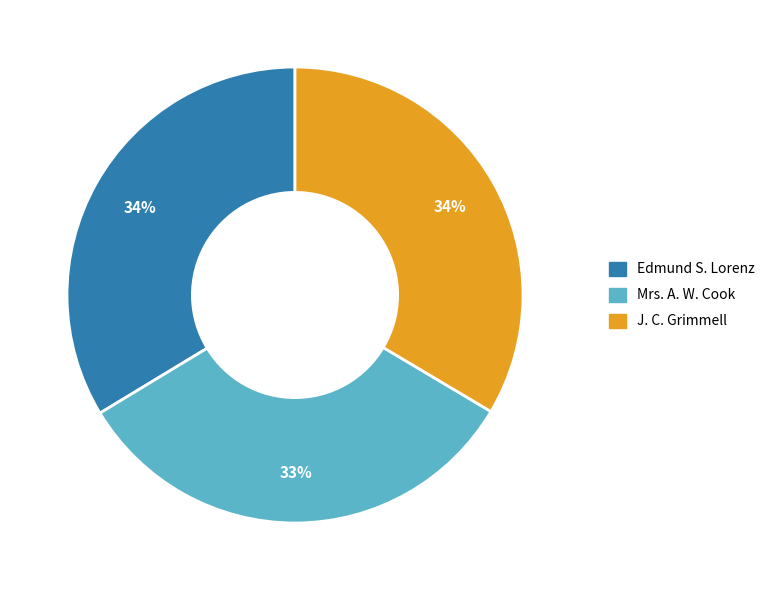

To the nearest percent, what percentage of the pie is Edmund S. Lorenz?

34%